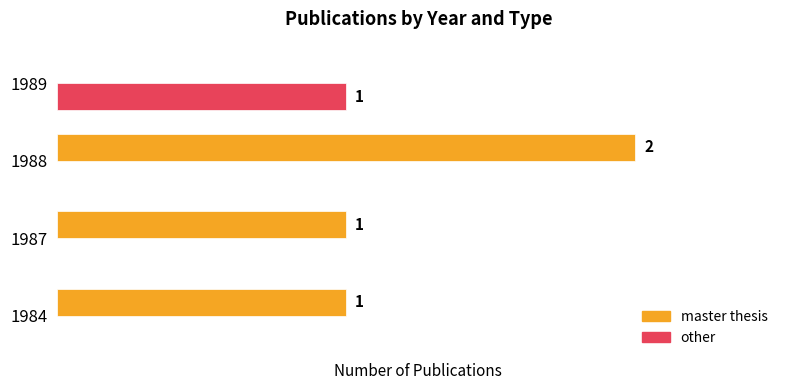

Which series has the largest total across all categories?

master thesis